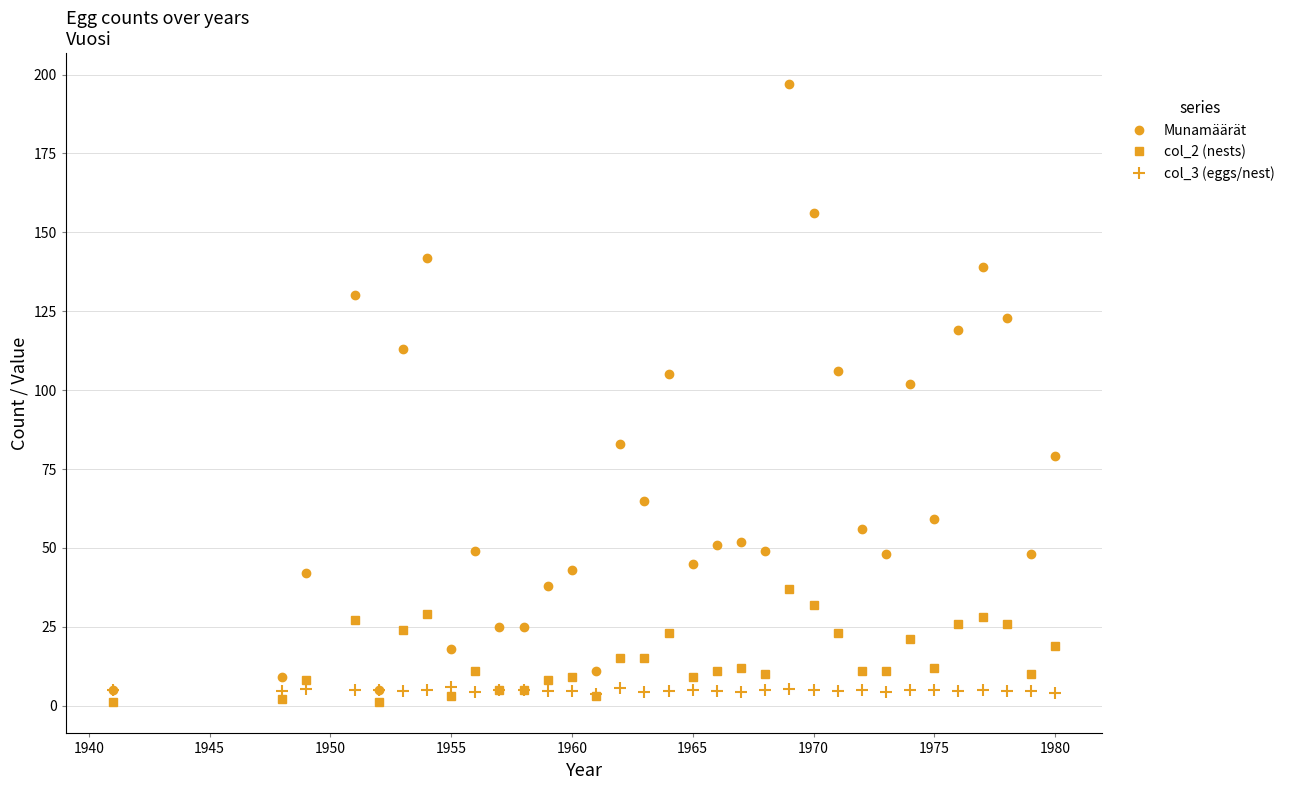

What is the value of the Munamäärät point at the 7th from the left?

142.0